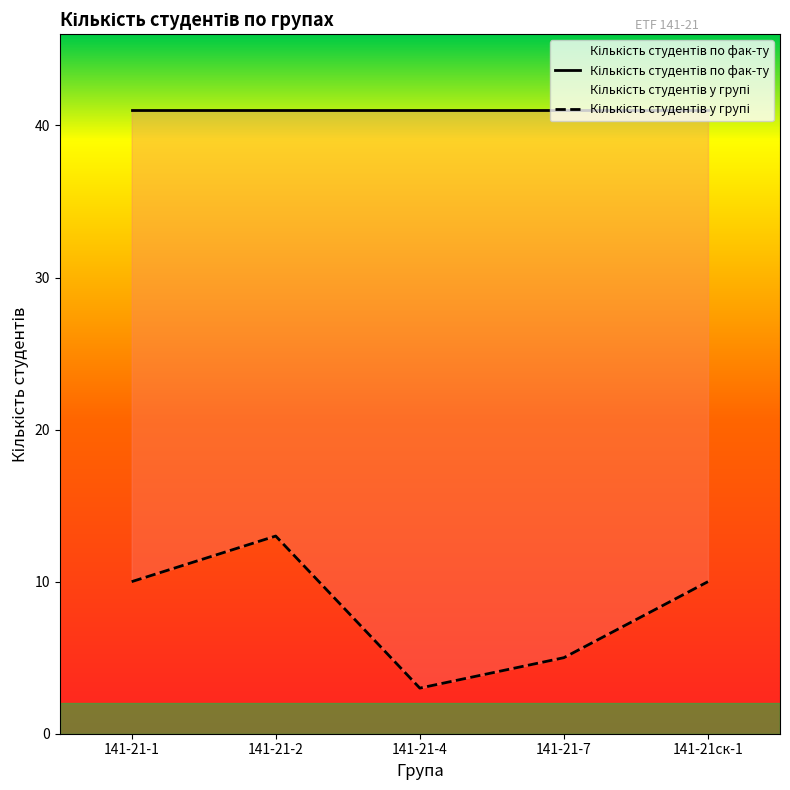

Which series has the largest total across all categories?

Кількість студентів по фак-ту